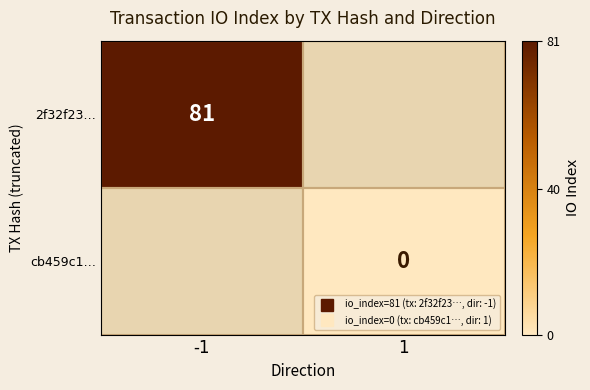

Rank the series at 1 from highest to lowest value.

2f32f23…, cb459c1…